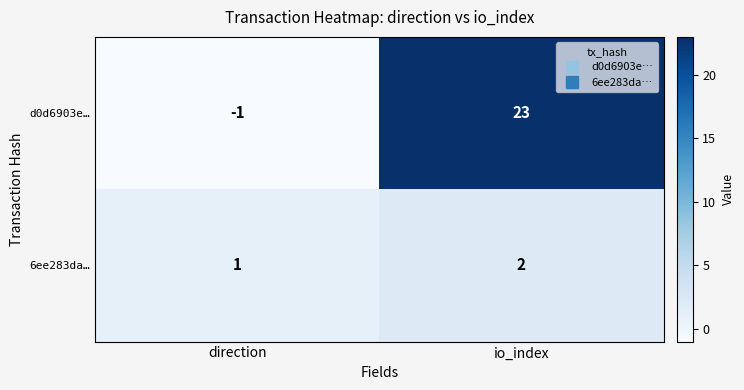

Where is 6ee283da… nearest to the value 1?

direction